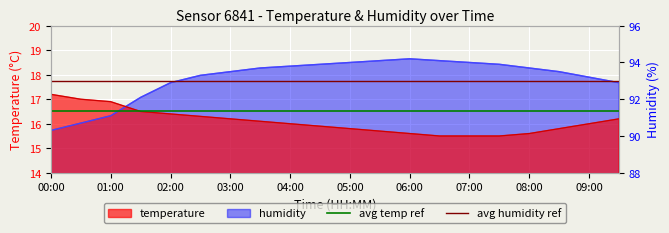

True or false: avg humidity ref has a value of 17.8 at 00:00.

True